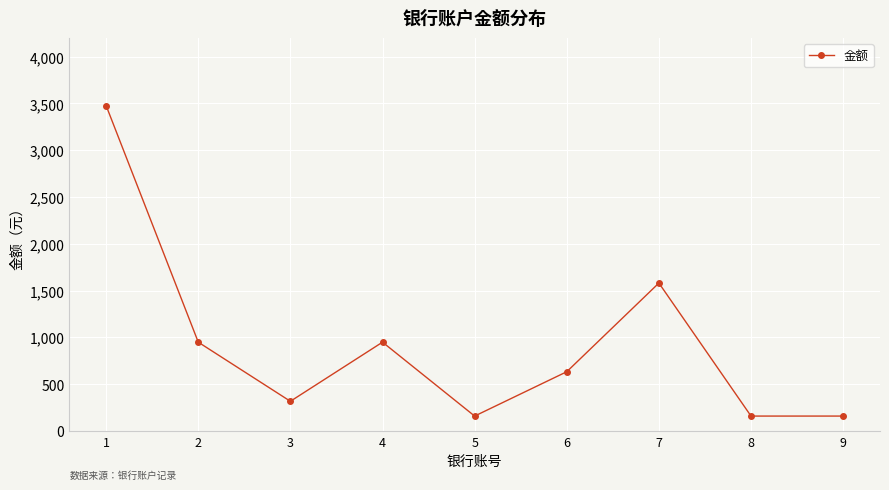

How many points are higher than both their immediate neighbors (excluding endpoints)?

2